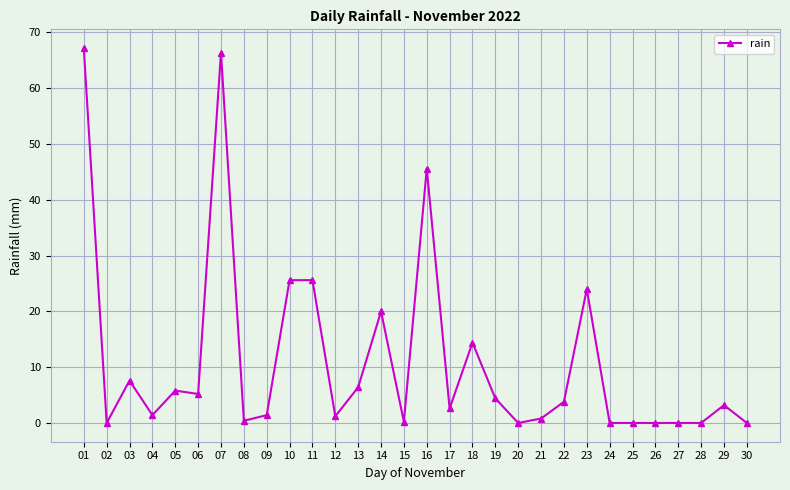

What is the value of the 5th point from the left?

5.8